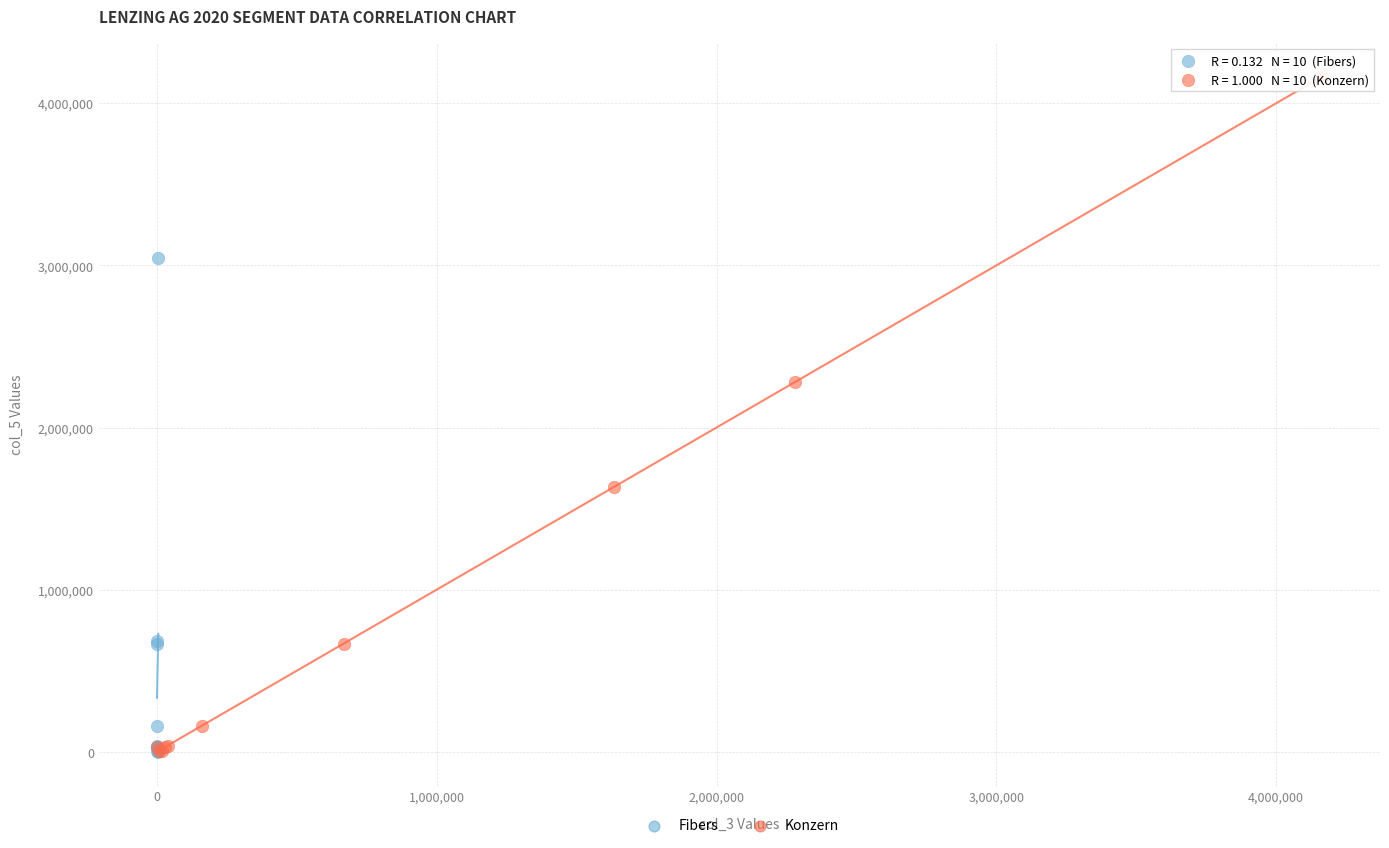

Which series contains the highest Y value?

Konzern